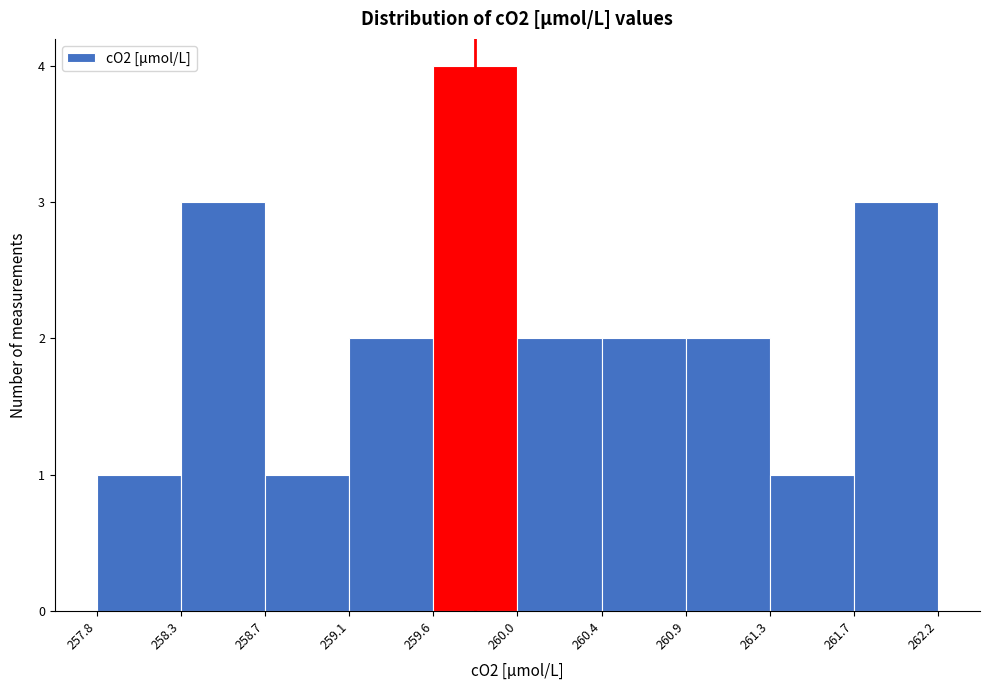

Reading left to right, list every bar in this chart as the range it spans on the x-axis followed by its height. The values are not printed on the chart, so give them approximately, as read against the axis.

257.8 to 258.3: 1
258.3 to 258.7: 3
258.7 to 259.1: 1
259.1 to 259.6: 2
259.6 to 260.0: 4
260.0 to 260.4: 2
260.4 to 260.9: 2
260.9 to 261.3: 2
261.3 to 261.7: 1
261.7 to 262.2: 3